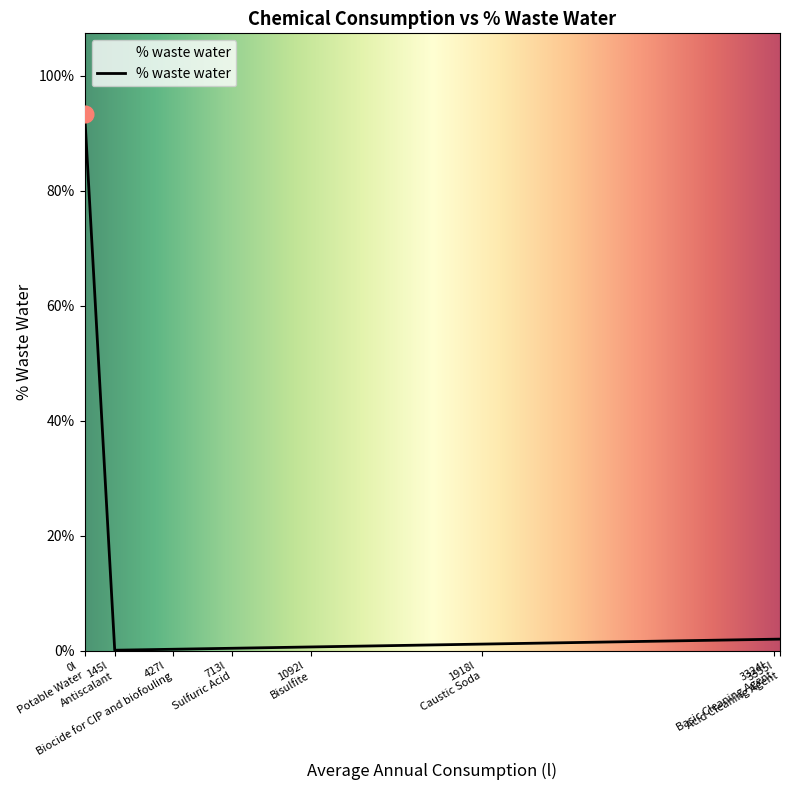

Does the chart have visible grid lines?

No